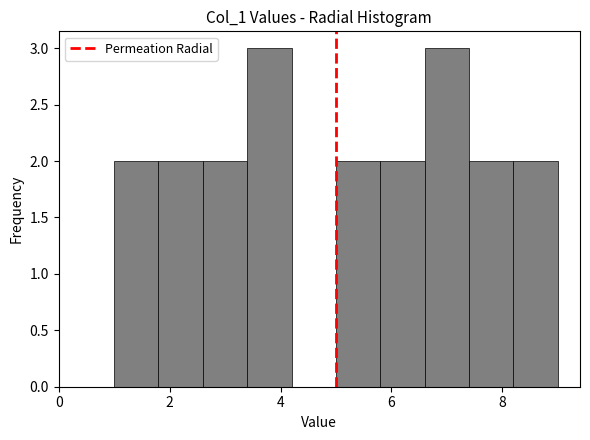

Reading left to right, list every bar in this chart as the range it spans on the x-axis followed by its height. The values are not printed on the chart, so give them approximately, as read against the axis.

1.0 to 1.8: 2
1.8 to 2.6: 2
2.6 to 3.4: 2
3.4 to 4.2: 3
4.2 to 5.0: 0
5.0 to 5.8: 2
5.8 to 6.6: 2
6.6 to 7.4: 3
7.4 to 8.2: 2
8.2 to 9.0: 2